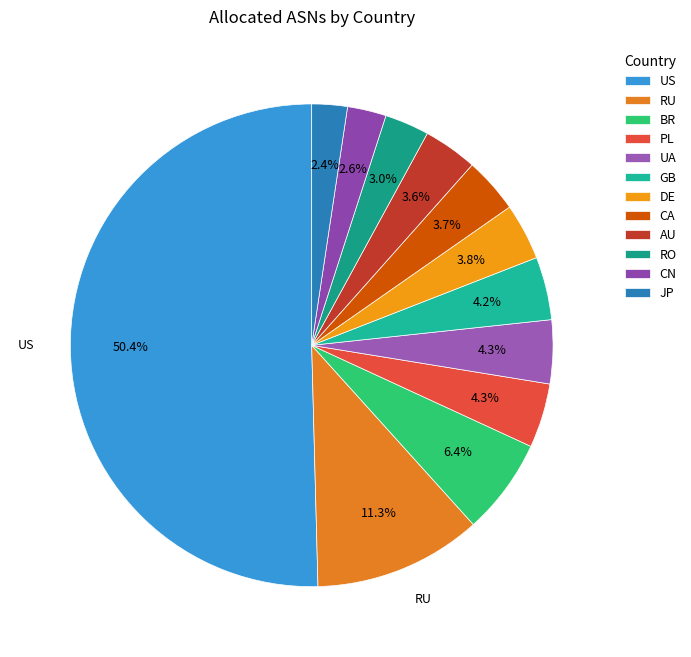

How many segments does this pie chart have?

12